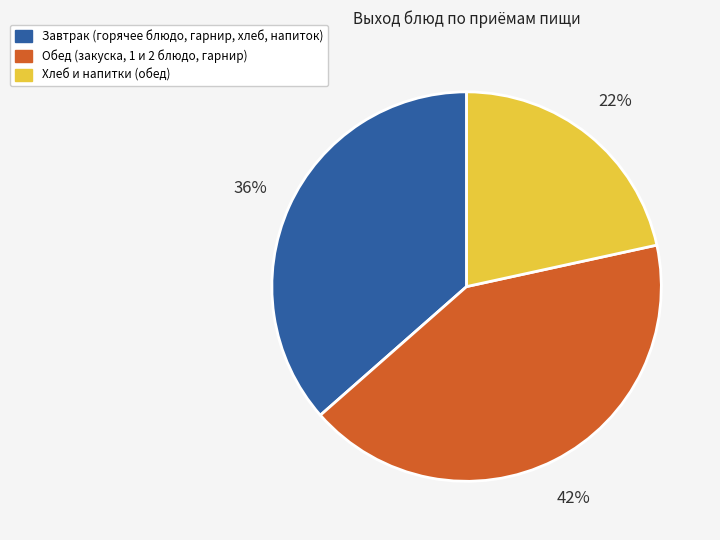

To the nearest percent, what is the average slice percentage?

33%